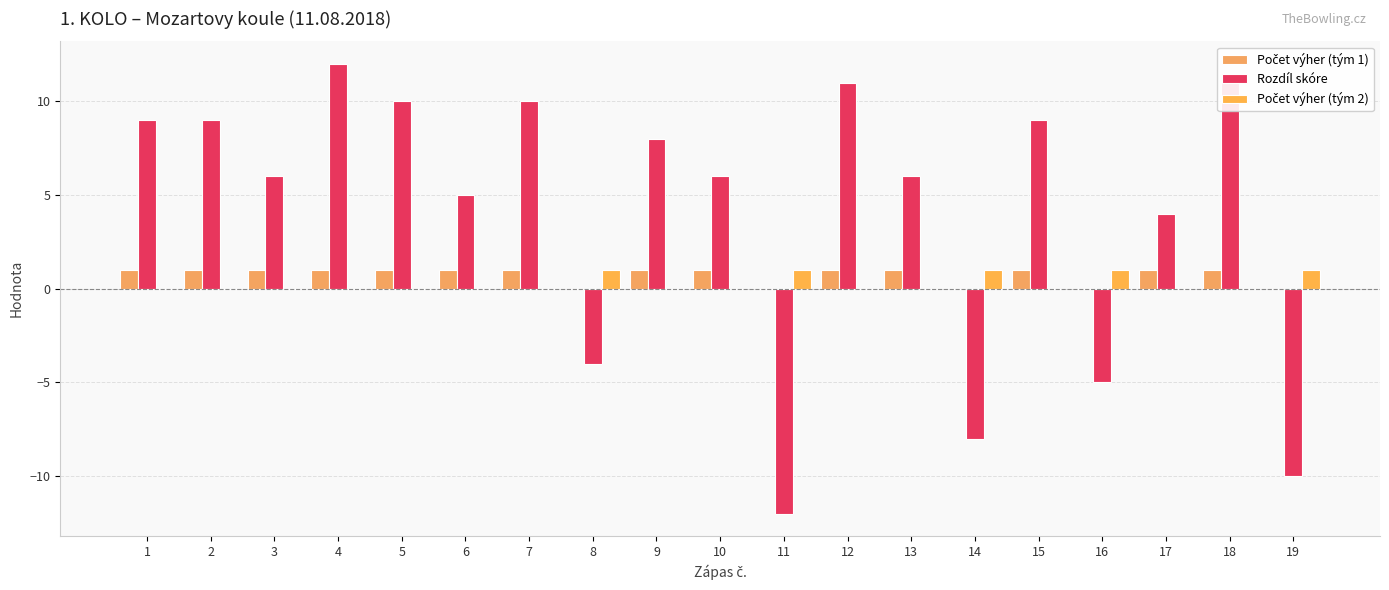

How many values in Rozdíl skóre are above zero?

14